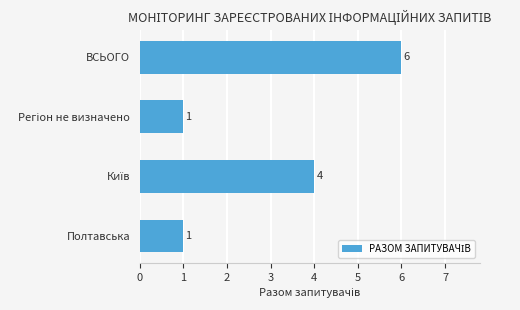

What is the minimum value shown in the chart?

1